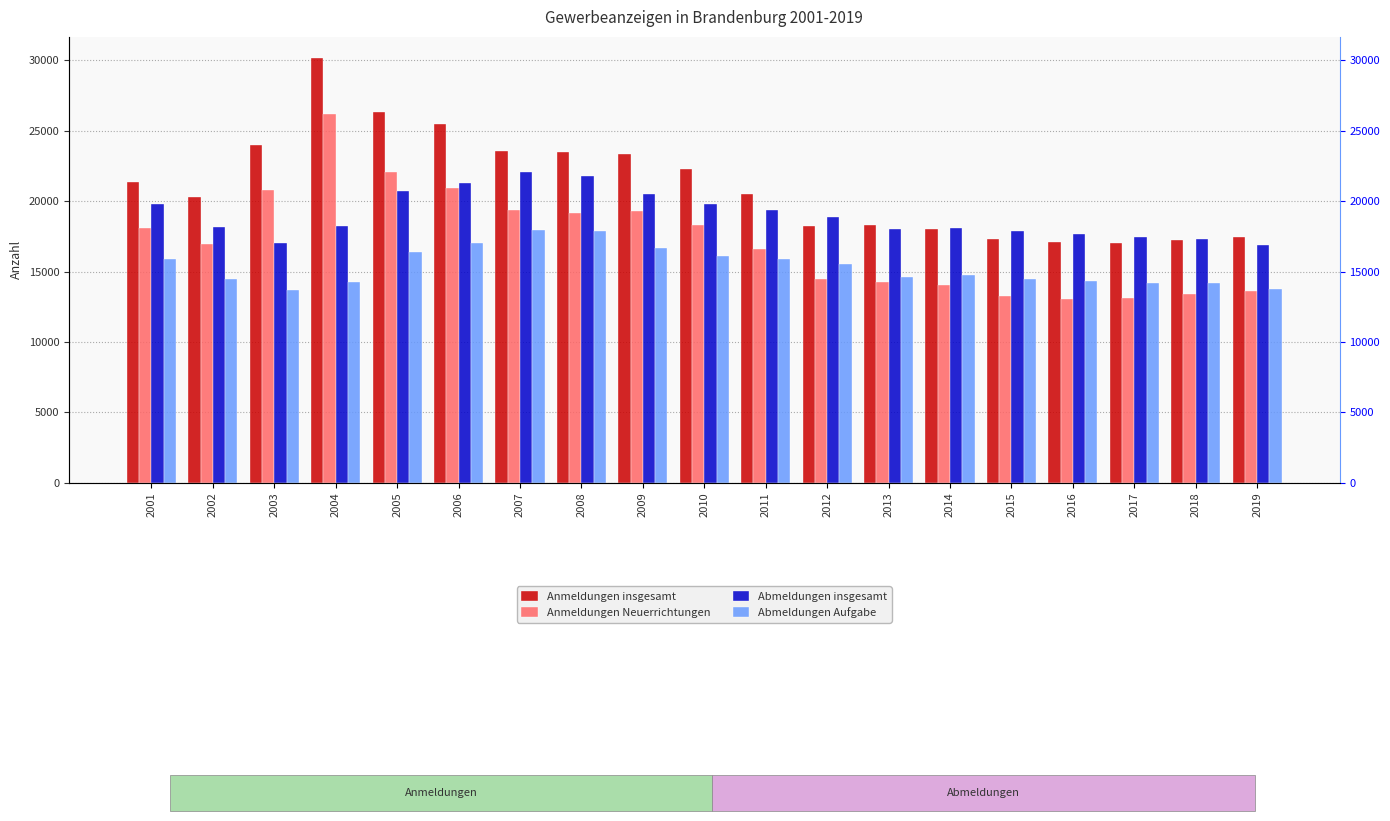

What is the sum of the Anmeldungen insgesamt values at 2010 and 2018?

39570